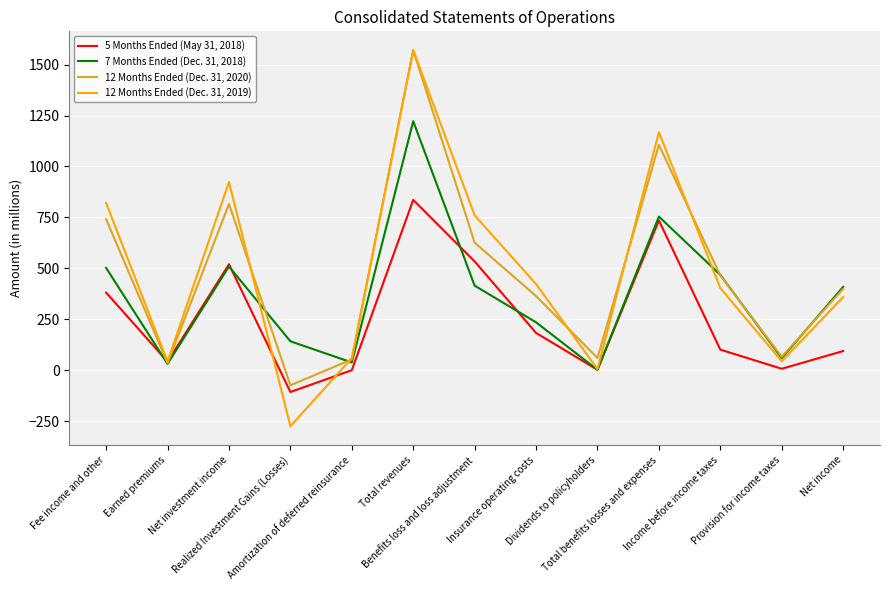

What is the greatest value displayed?

1571